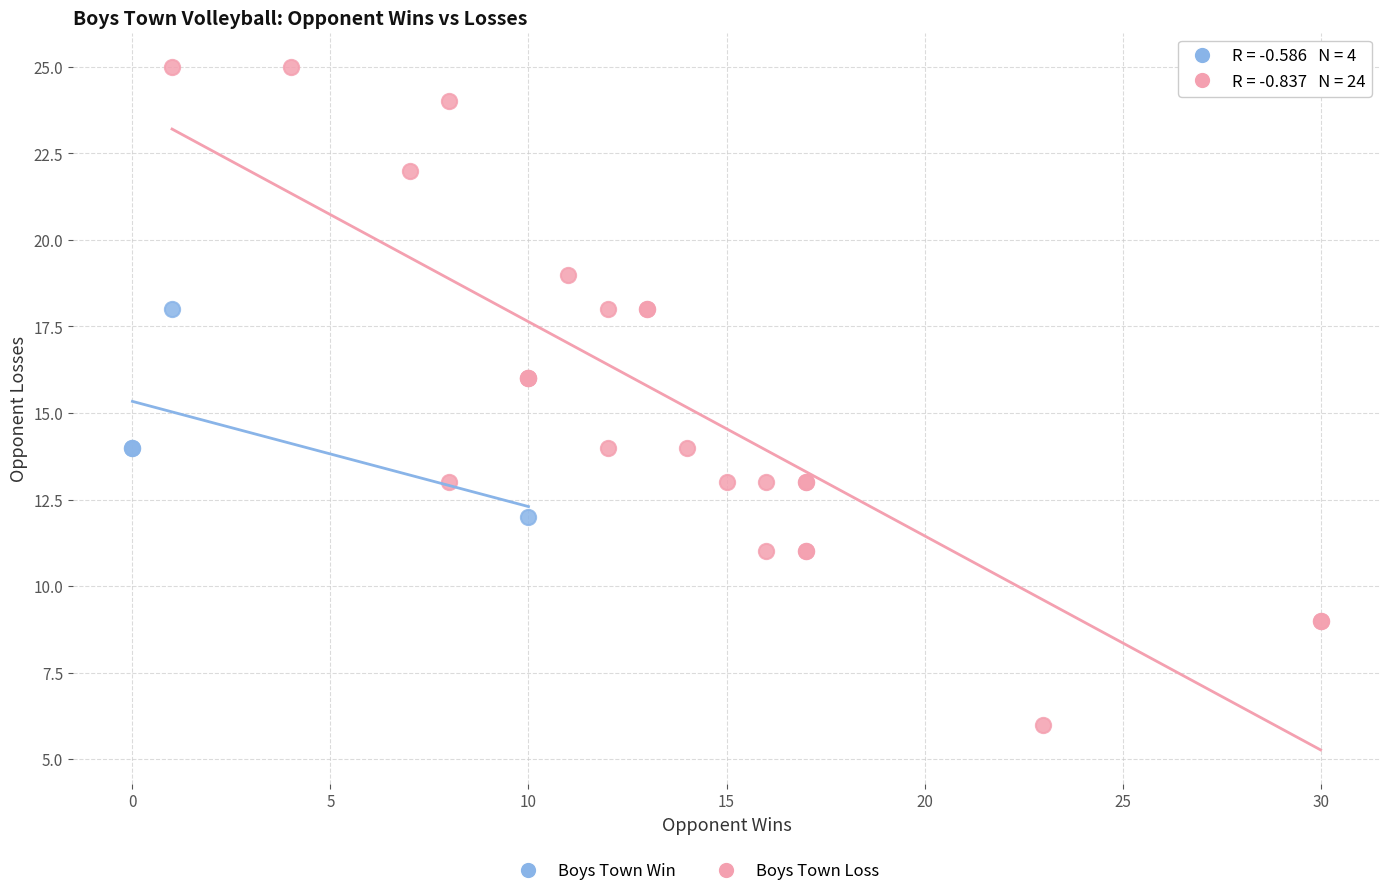

Which series contains the lowest Y value?

Boys Town Loss